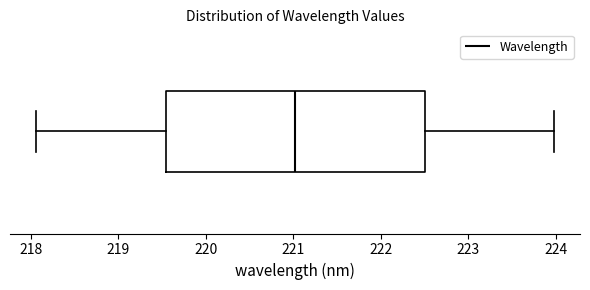

Transcribe this box plot: give where the median line is, the range the box spans, and where the two whiskers end, as read against the x-axis. The values are not printed on the chart, so give them approximately, as read against the axis.

median 221.0, box 219.5 to 222.5, whiskers 218.1 to 224.0